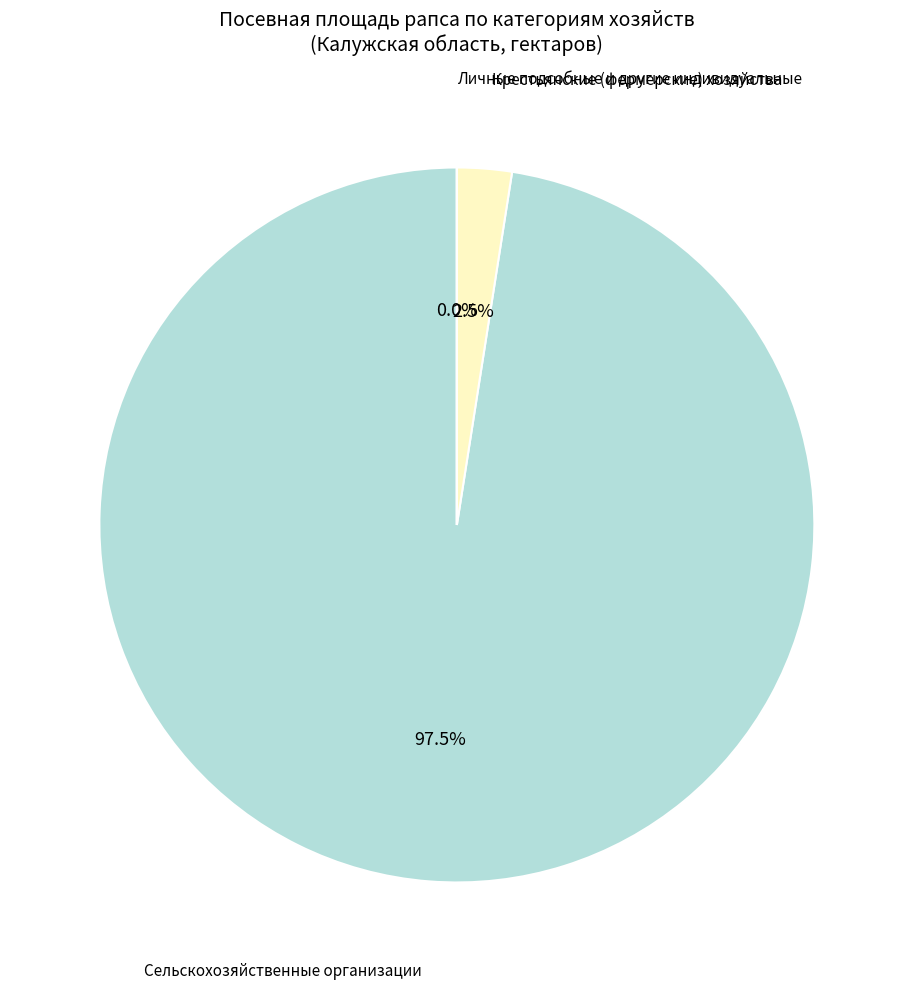

What percentage is NOT represented by Сельскохозяйственные организации?

2.5%